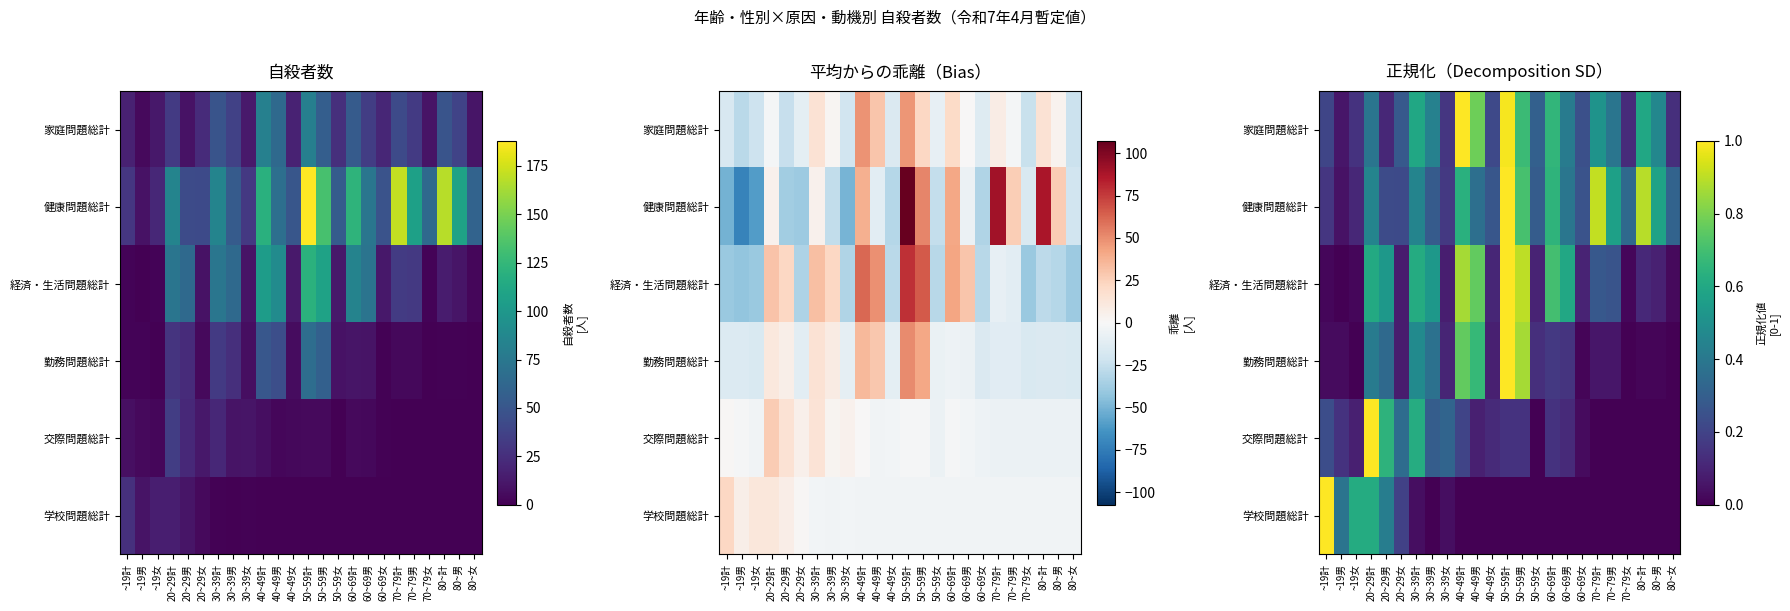

Which label corresponds to the largest value in the chart?

40~49計